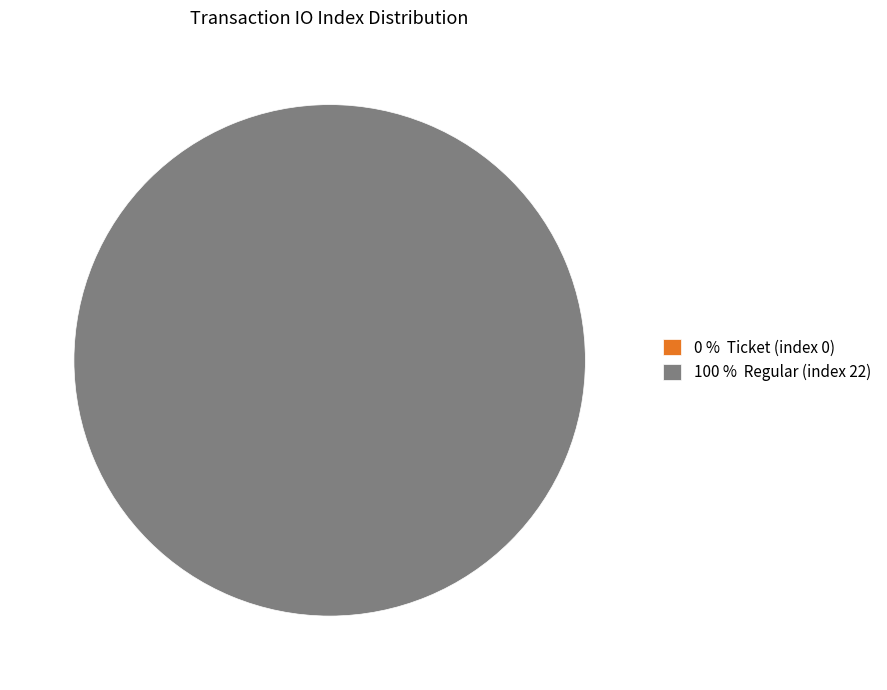

To the nearest percent, what is the combined percentage of Ticket (index 0) and Regular (index 22)?

100%